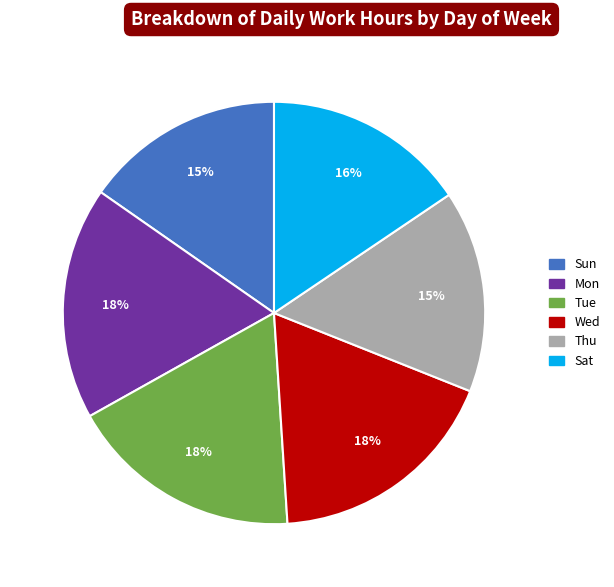

Is Thu the majority of the pie?

No